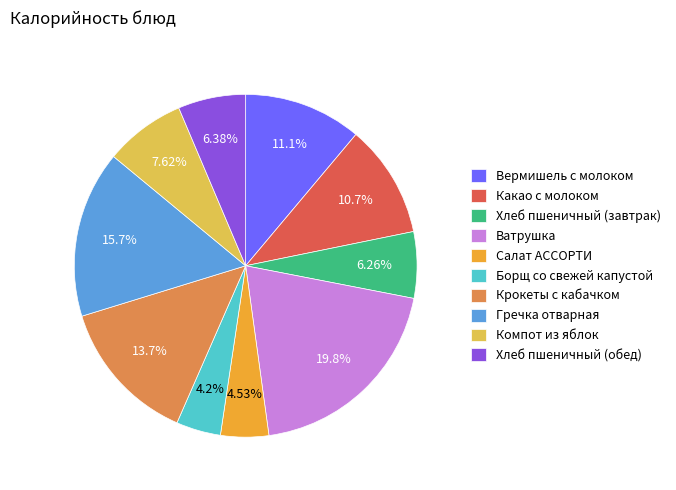

What is the largest slice in the pie chart?

Ватрушка